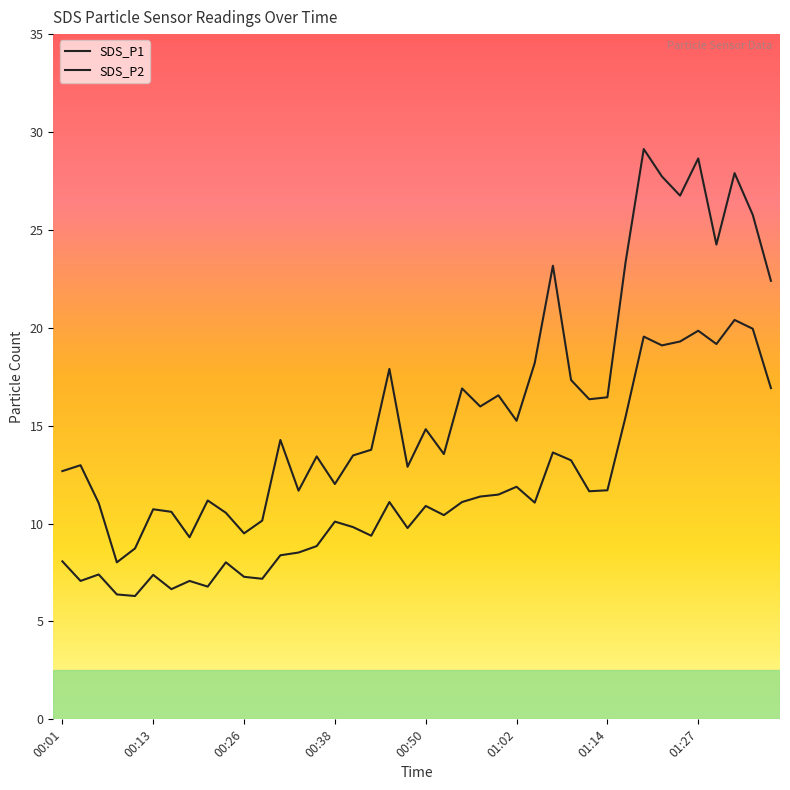

Does the chart have visible grid lines?

No